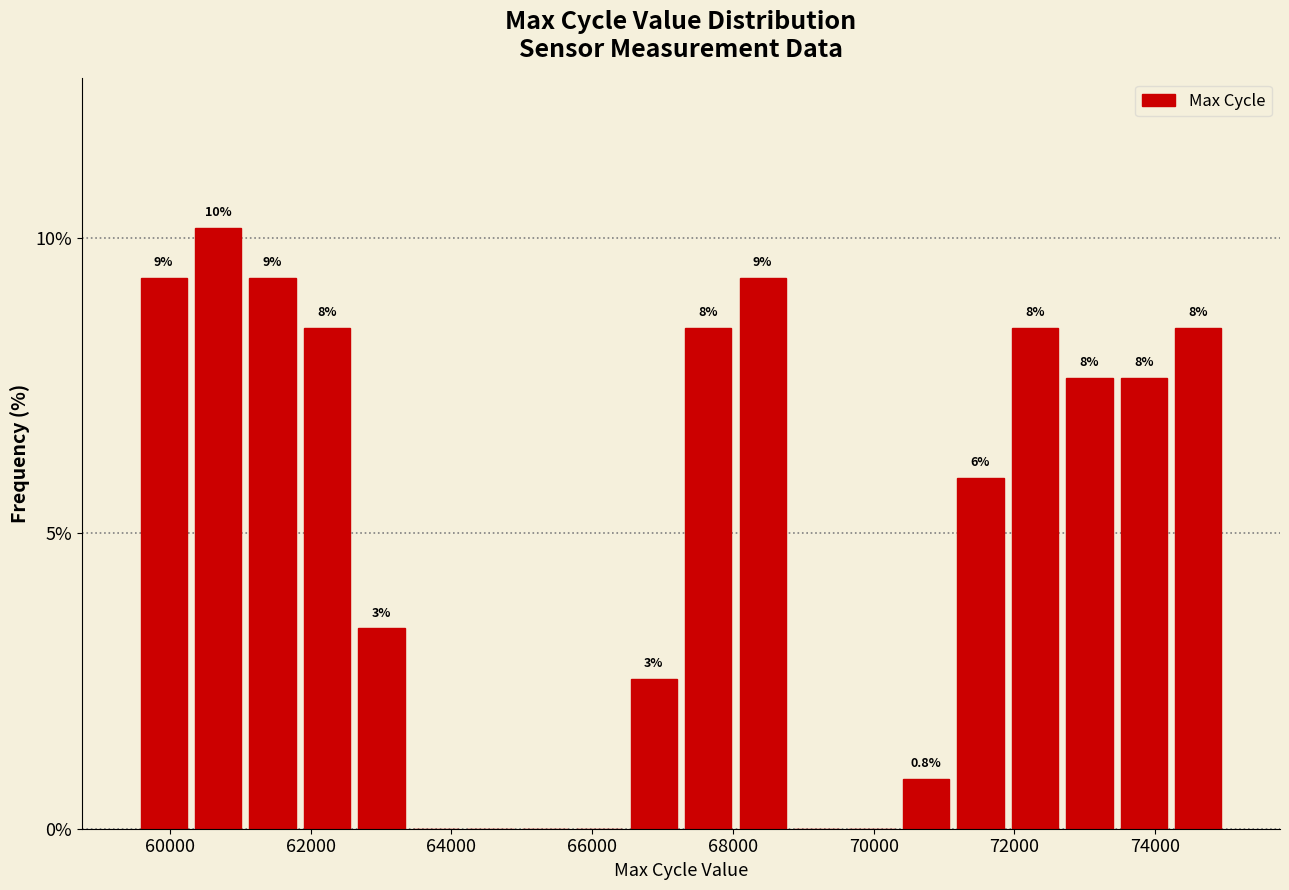

Around what value on the x-axis is the tallest bar? Give the approximate position of its centre, as read against the axis.

60600